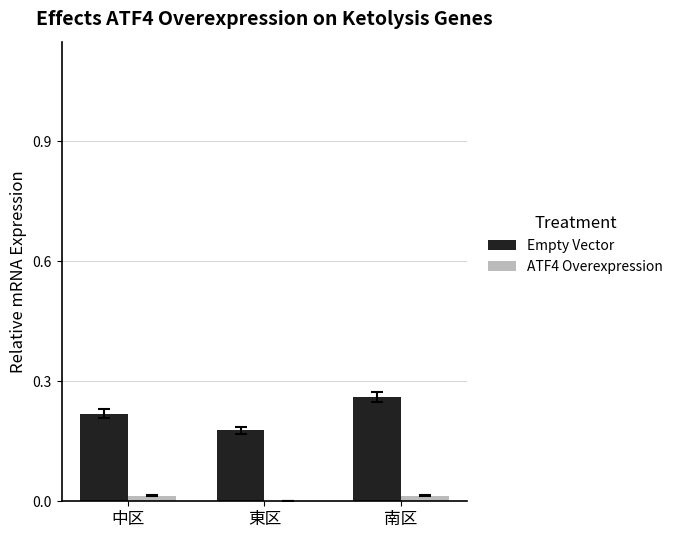

Is it true that Empty Vector equals 0.5 at 南区?

False